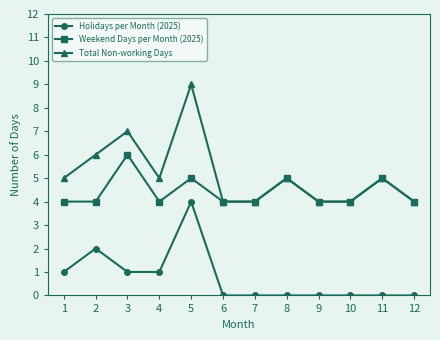

What is the maximum value shown in the chart?

9